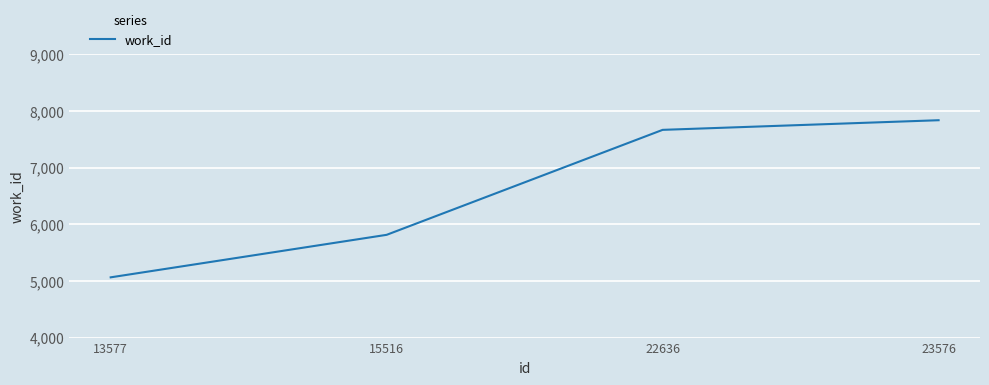

How many series are shown in this chart?

1